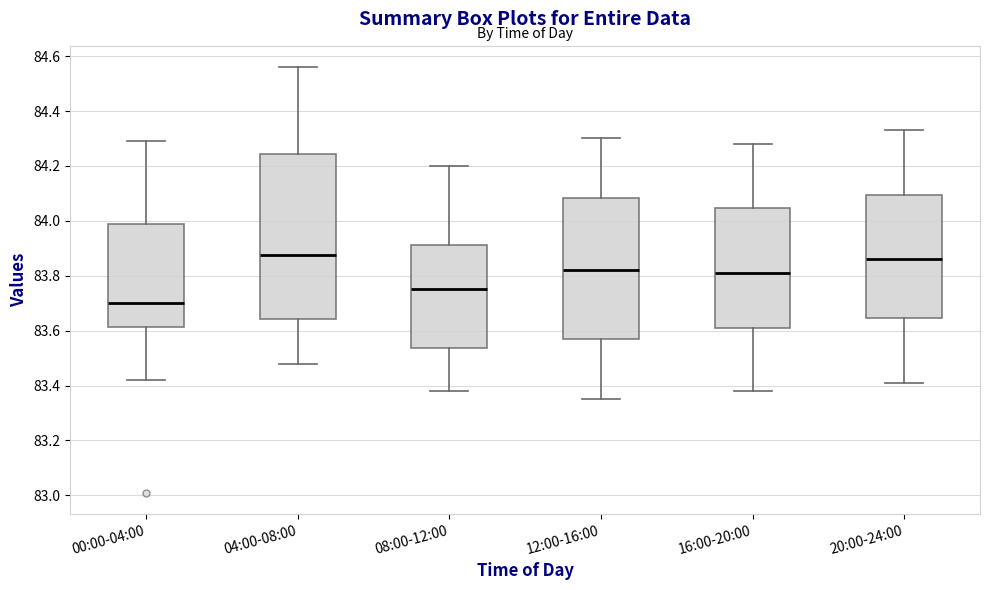

Reading left to right, read every box against the y-axis: the position of its median line, the range the box covers, and the ends of its whiskers. The values are not printed on the chart, so give them approximately, as read against the axis.

00:00-04:00: median 83.70, box 83.62 to 83.98, whiskers 83.42 to 84.30
04:00-08:00: median 83.88, box 83.64 to 84.24, whiskers 83.48 to 84.56
08:00-12:00: median 83.76, box 83.54 to 83.92, whiskers 83.38 to 84.20
12:00-16:00: median 83.82, box 83.58 to 84.08, whiskers 83.36 to 84.30
16:00-20:00: median 83.82, box 83.62 to 84.04, whiskers 83.38 to 84.28
20:00-24:00: median 83.86, box 83.64 to 84.10, whiskers 83.42 to 84.34